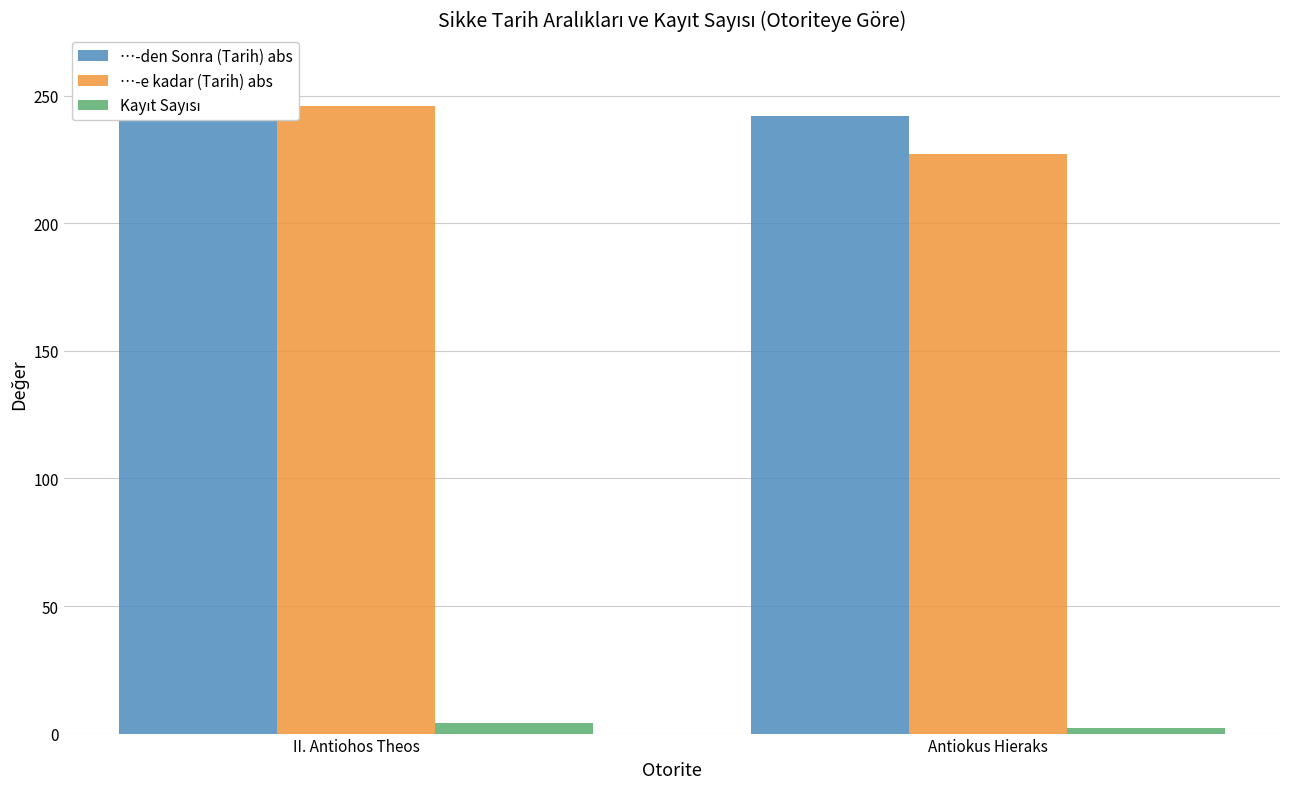

What is the total value across all series at Antiokus Hieraks?

471